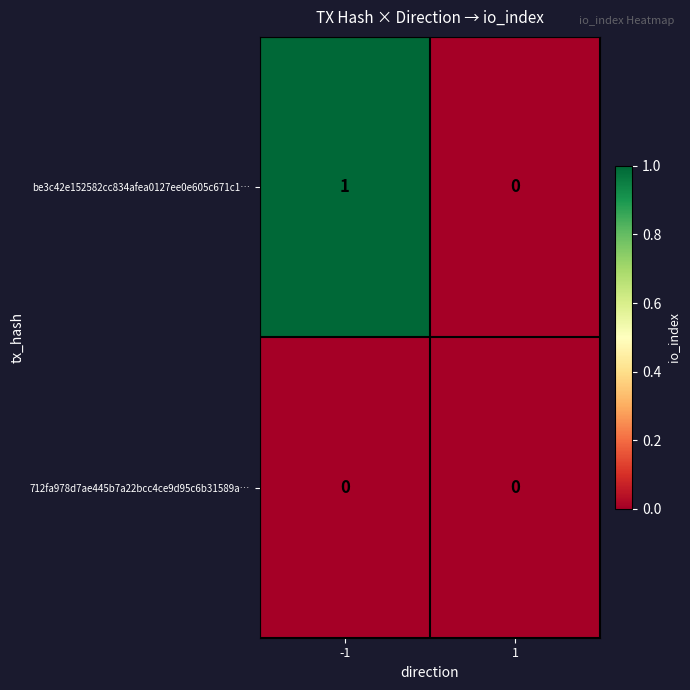

Between -1 and 1, which series saw the biggest shift?

be3c42e152582cc834afea0127ee0e605c671c1…